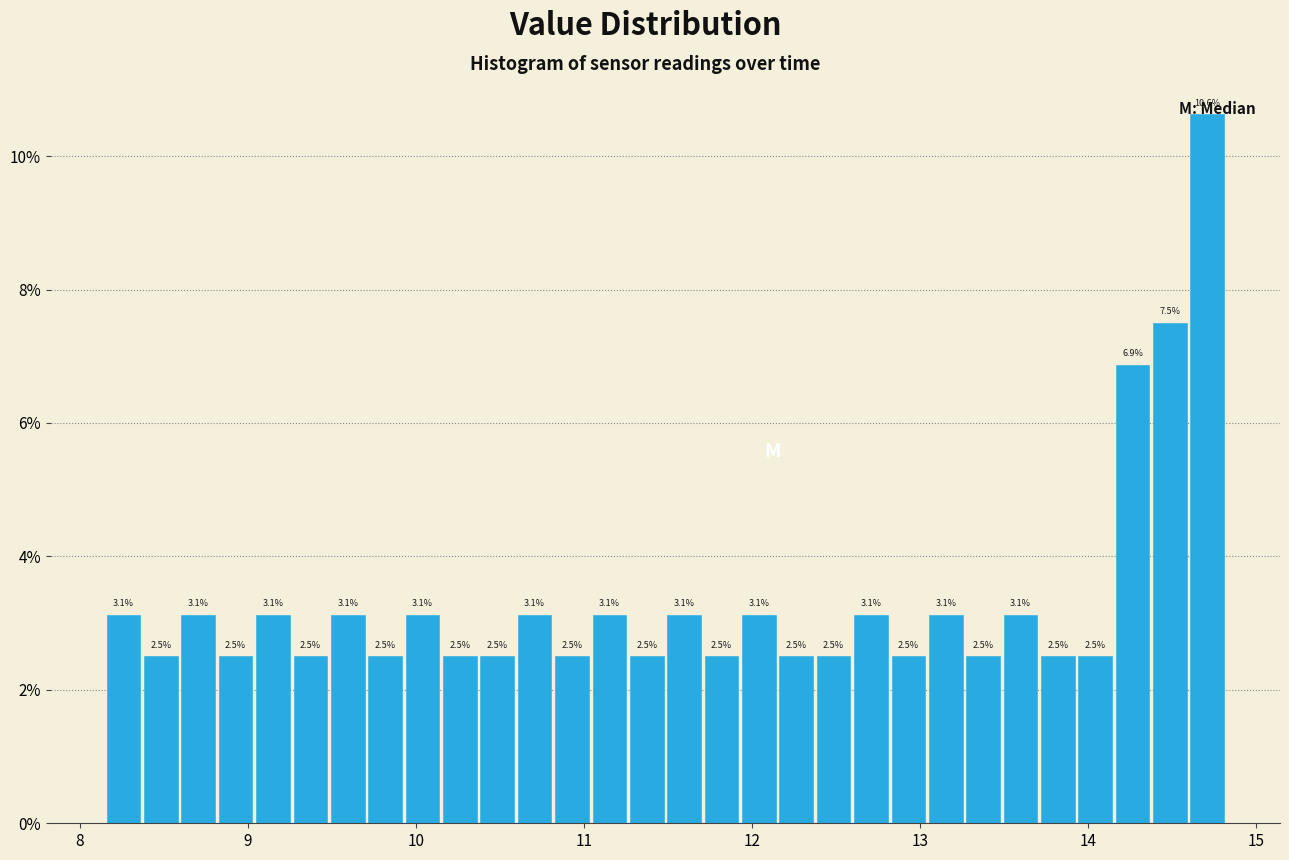

Read against the x-axis, roughly where is the centre of the tallest bar?

14.7